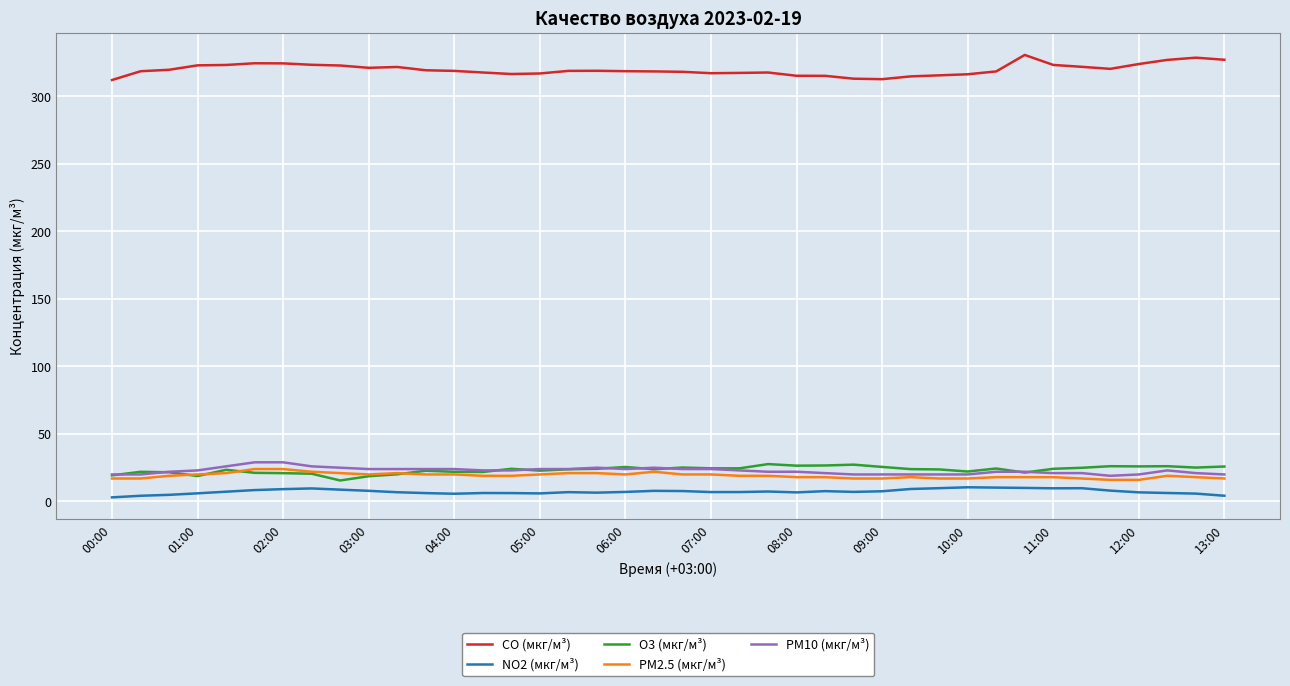

Which series has the largest total across all categories?

CO (мкг/м³)